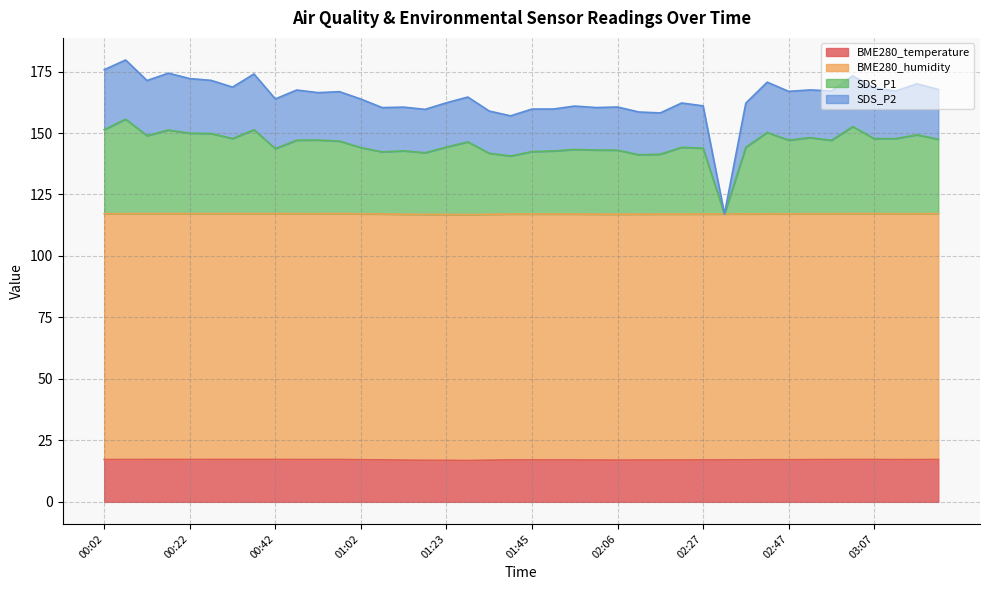

What is the minimum value for BME280_temperature?

16.8